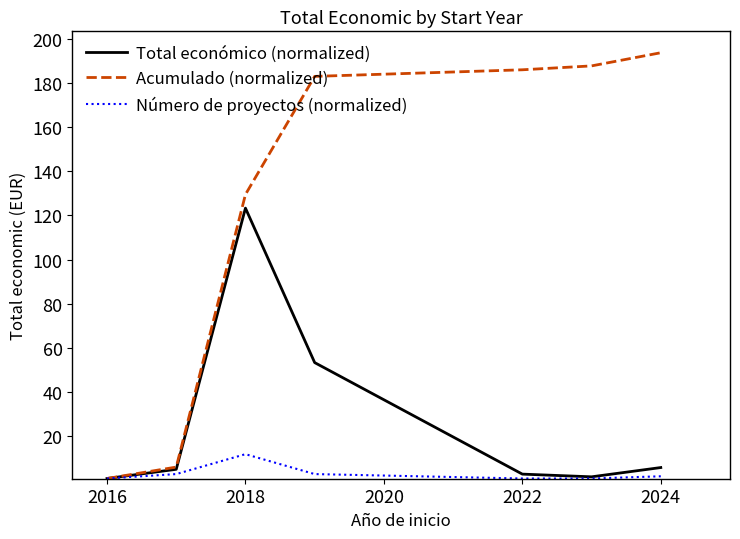

What are all the series names shown in the legend?

Total económico (normalized), Acumulado (normalized), Número de proyectos (normalized)